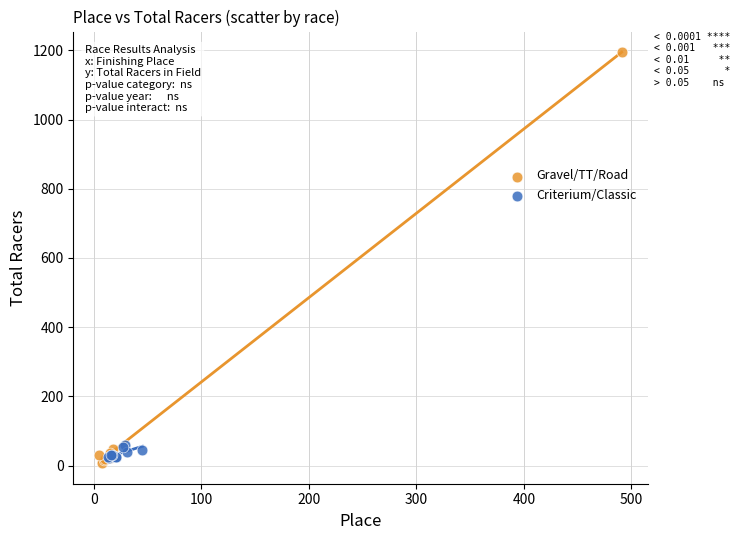

Which series contains the lowest Y value?

Gravel/TT/Road